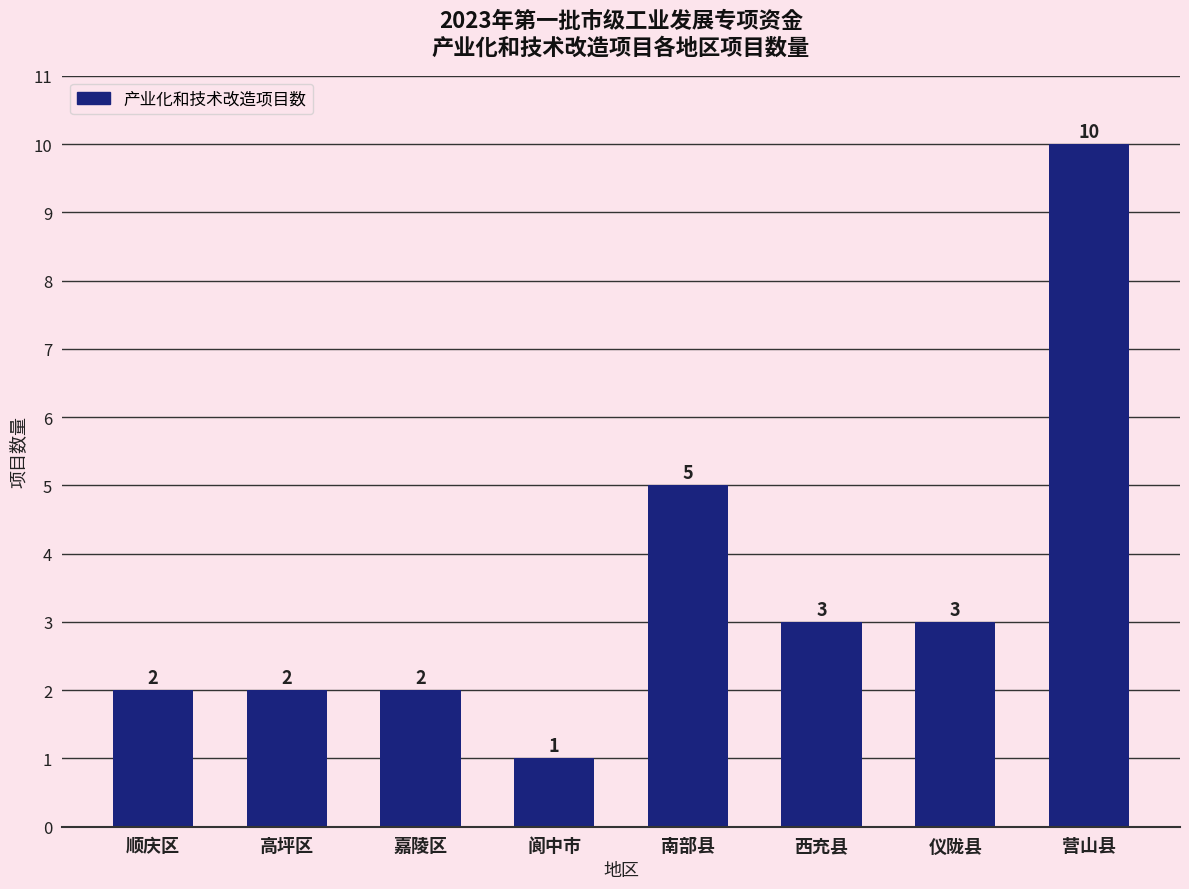

What is the maximum value shown in the chart?

10